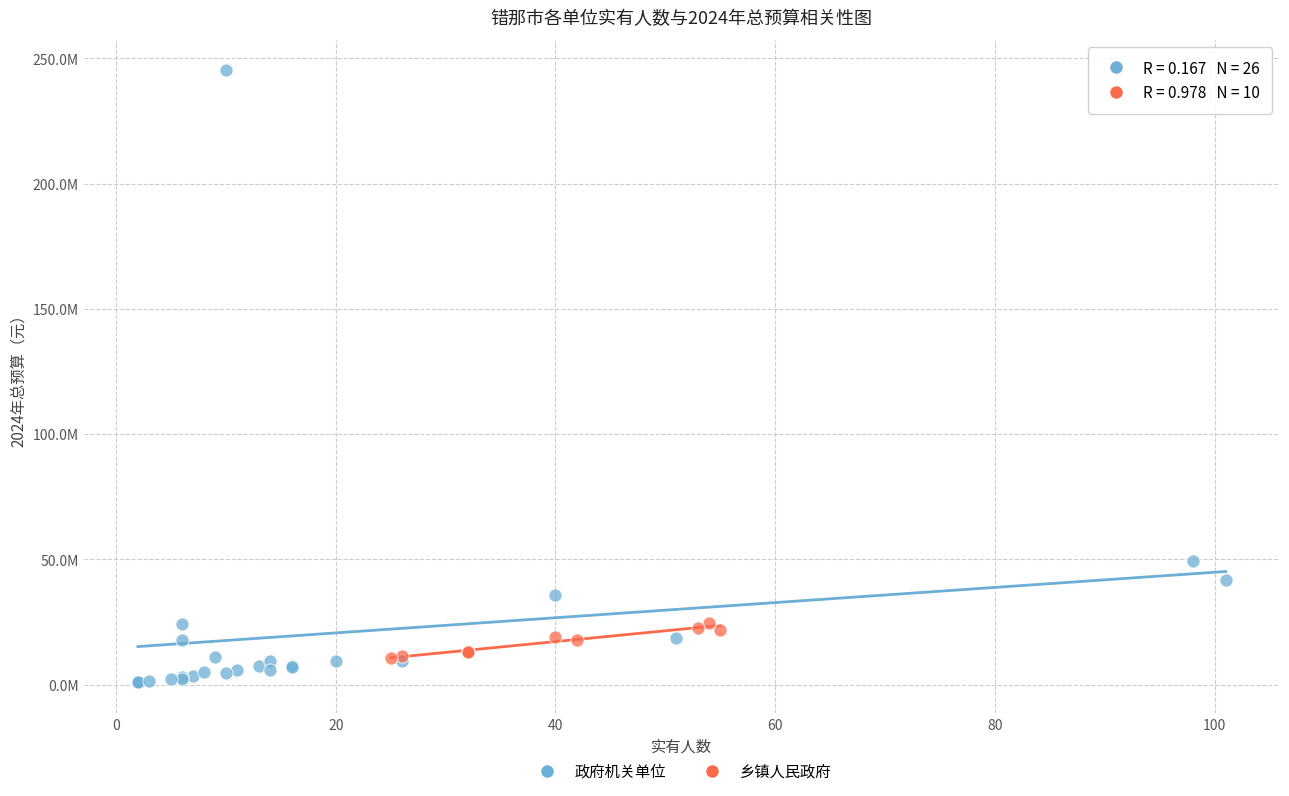

Which series has the largest Y range (max minus min)?

政府机关单位